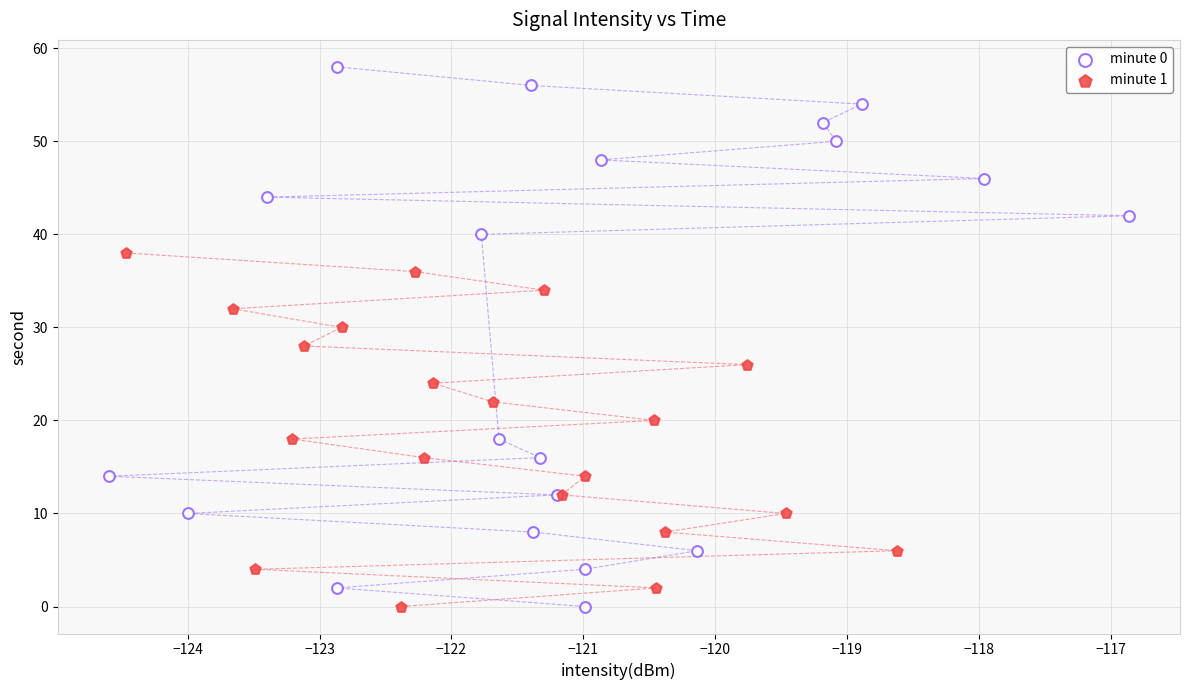

Which series reaches the maximum Y coordinate?

minute 0